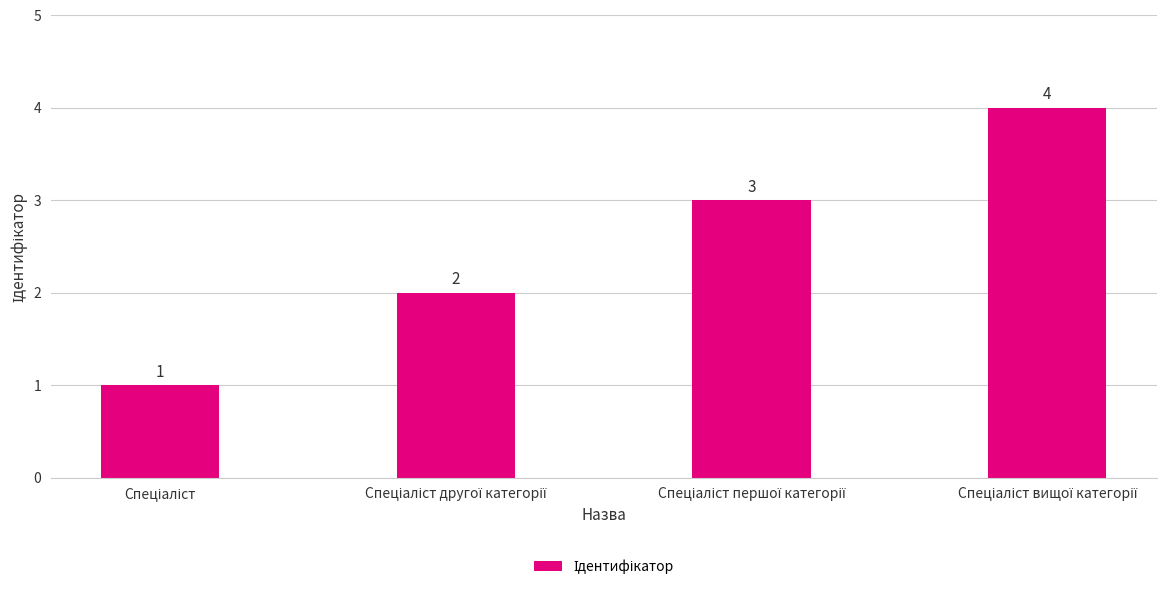

What is the greatest value displayed?

4